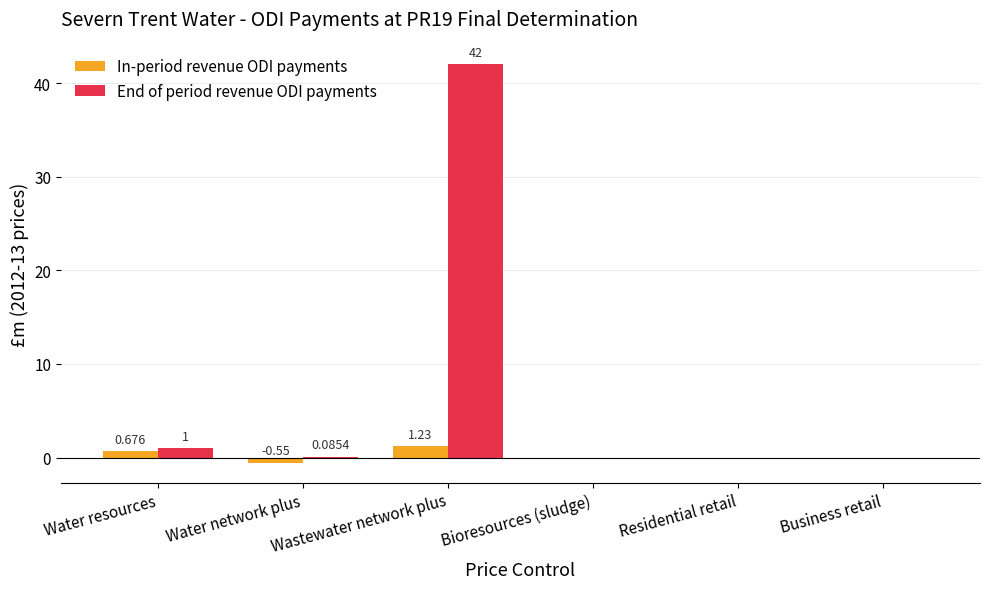

Count the In-period revenue ODI payments values in the range 0 to 1.

4